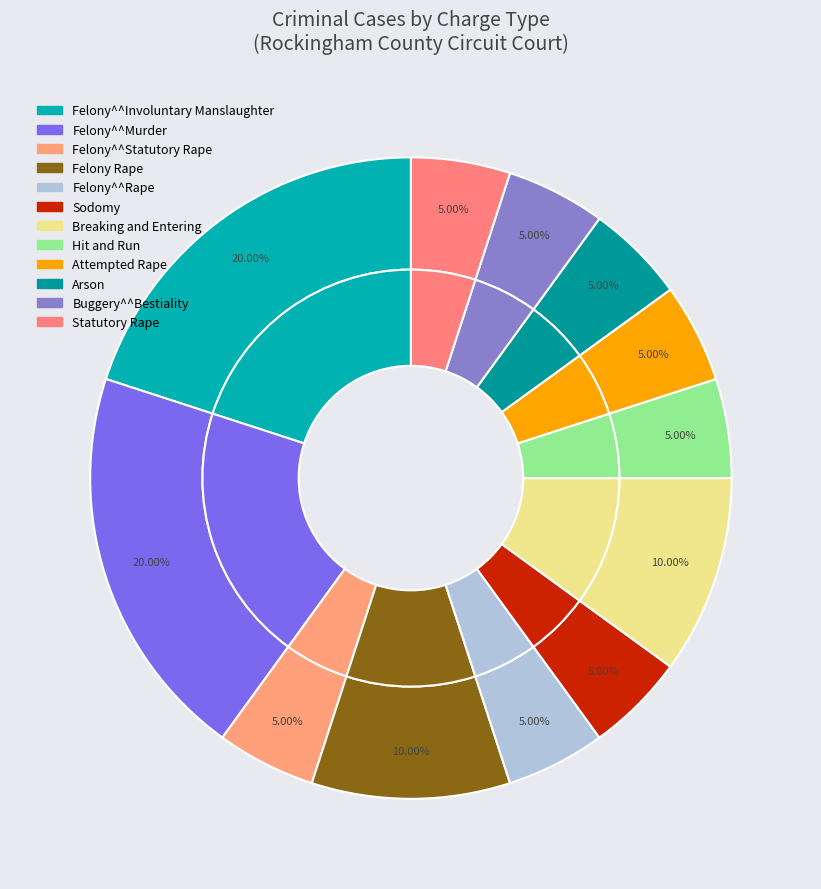

What portion of the pie excludes Hit and Run?

95.0%